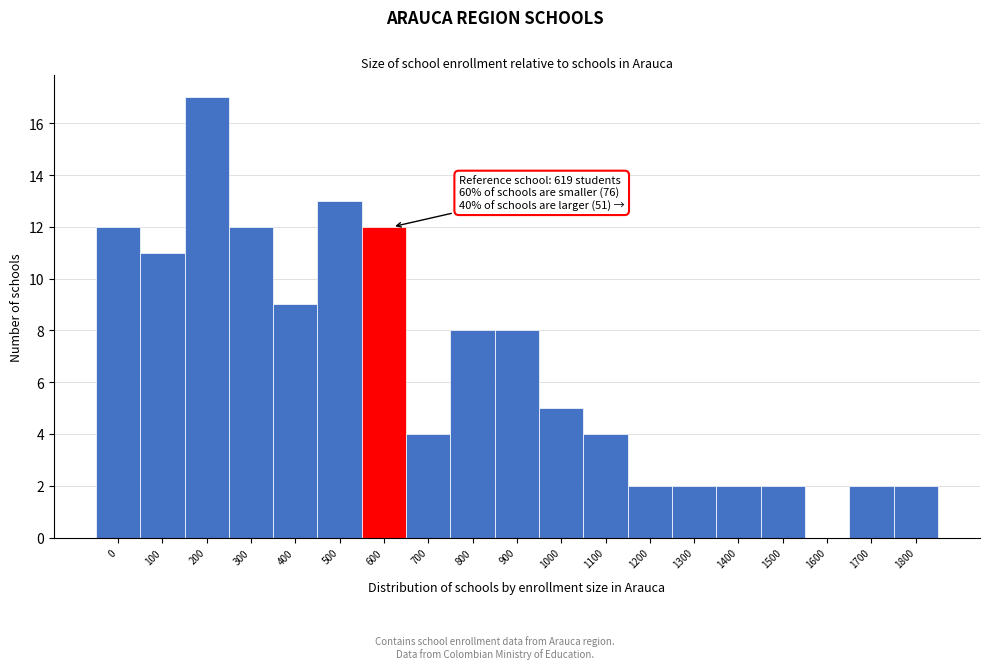

Reading right to left, extract all data points from this chart.

1800=2	1700=2	1600=0	1500=2	1400=2	1300=2	1200=2	1100=4	1000=5	900=8	800=8	700=4	600=12	500=13	400=9	300=12	200=17	100=11	0=12